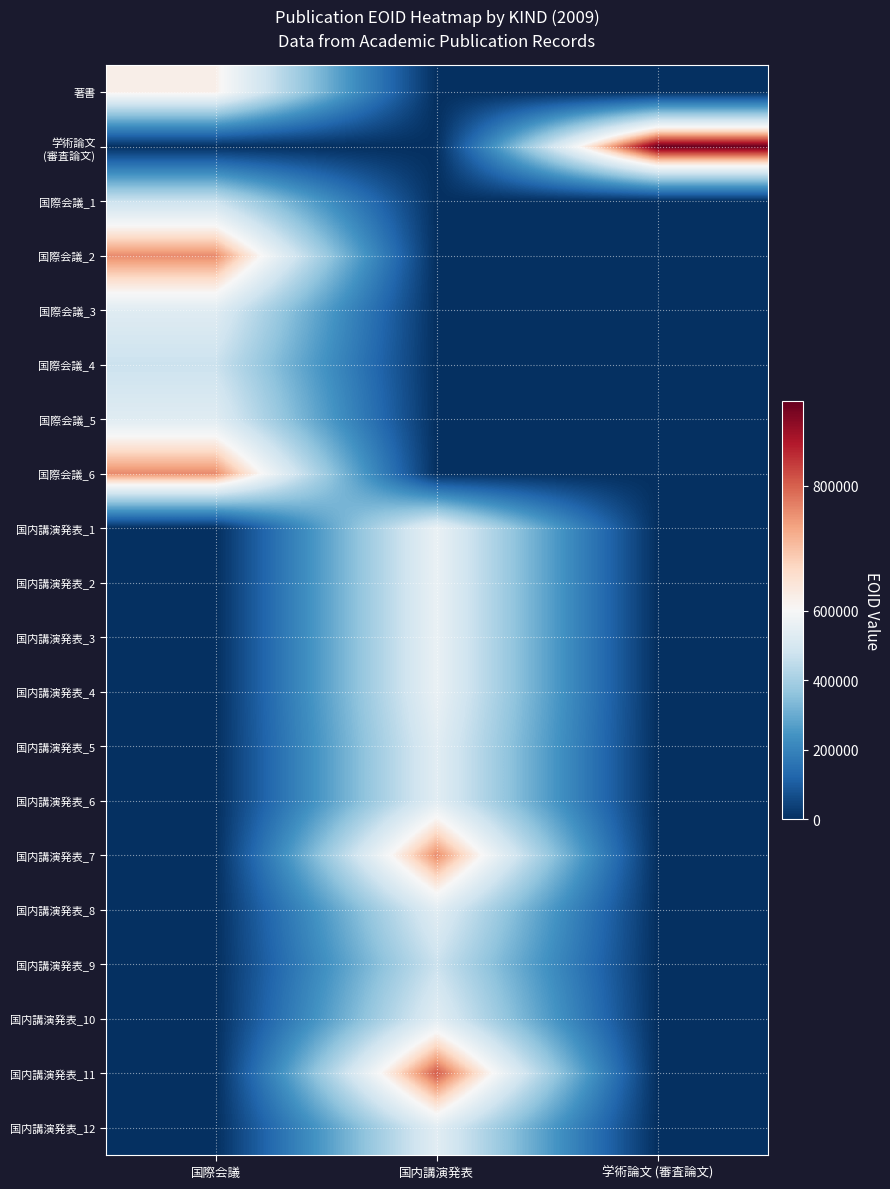

At how many categories does at least one series exceed 450612?

3